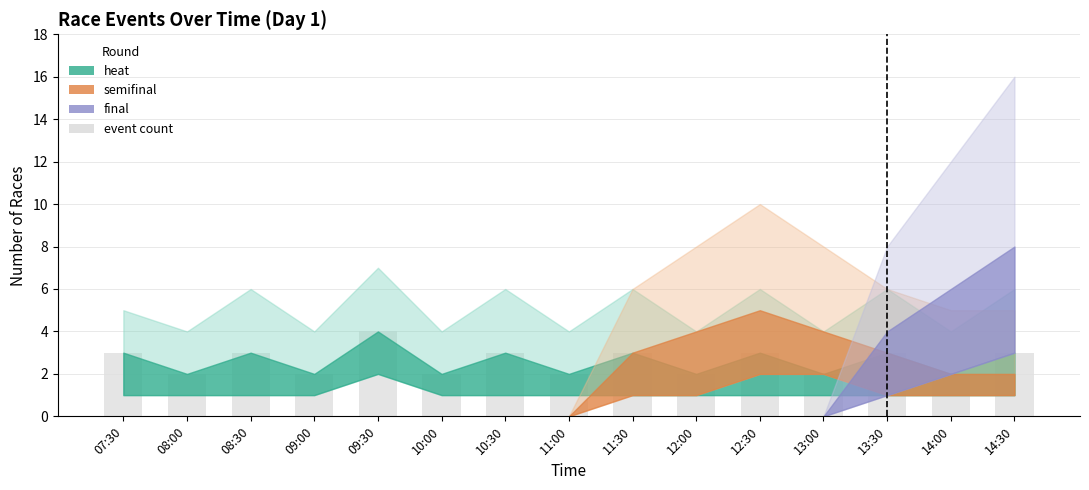

What is the change in value from 13:00 to 14:30?

+1